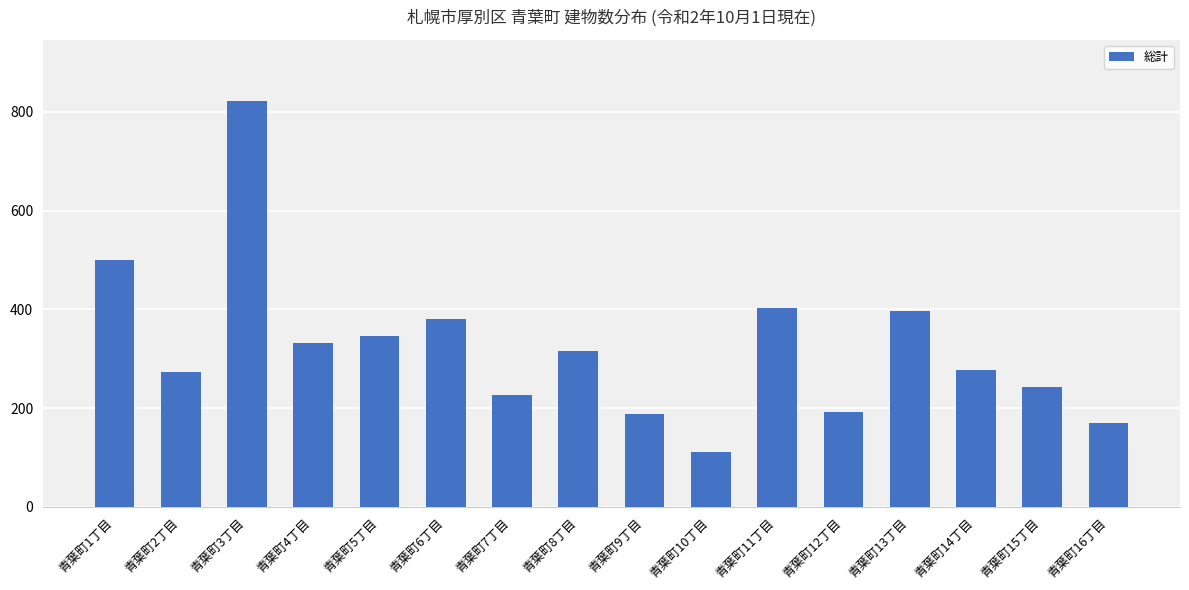

The value at 青葉町3丁目 is 822. True or false?

True